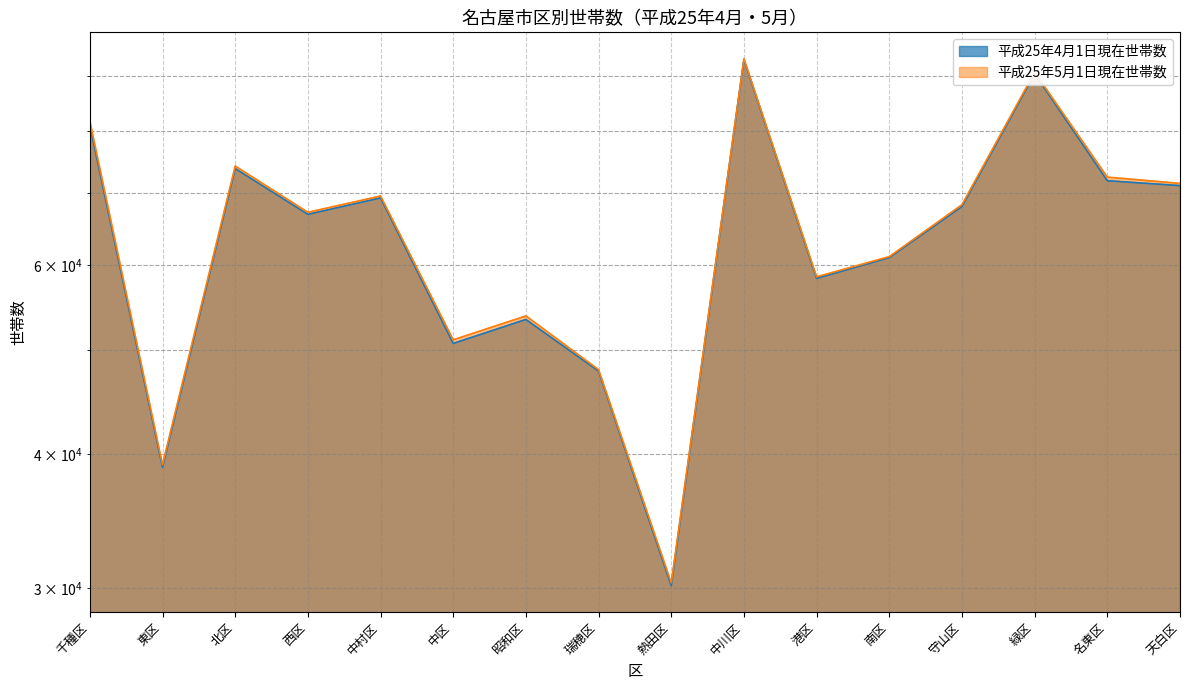

Where is the first local maximum for 平成25年5月1日現在世帯数?

北区